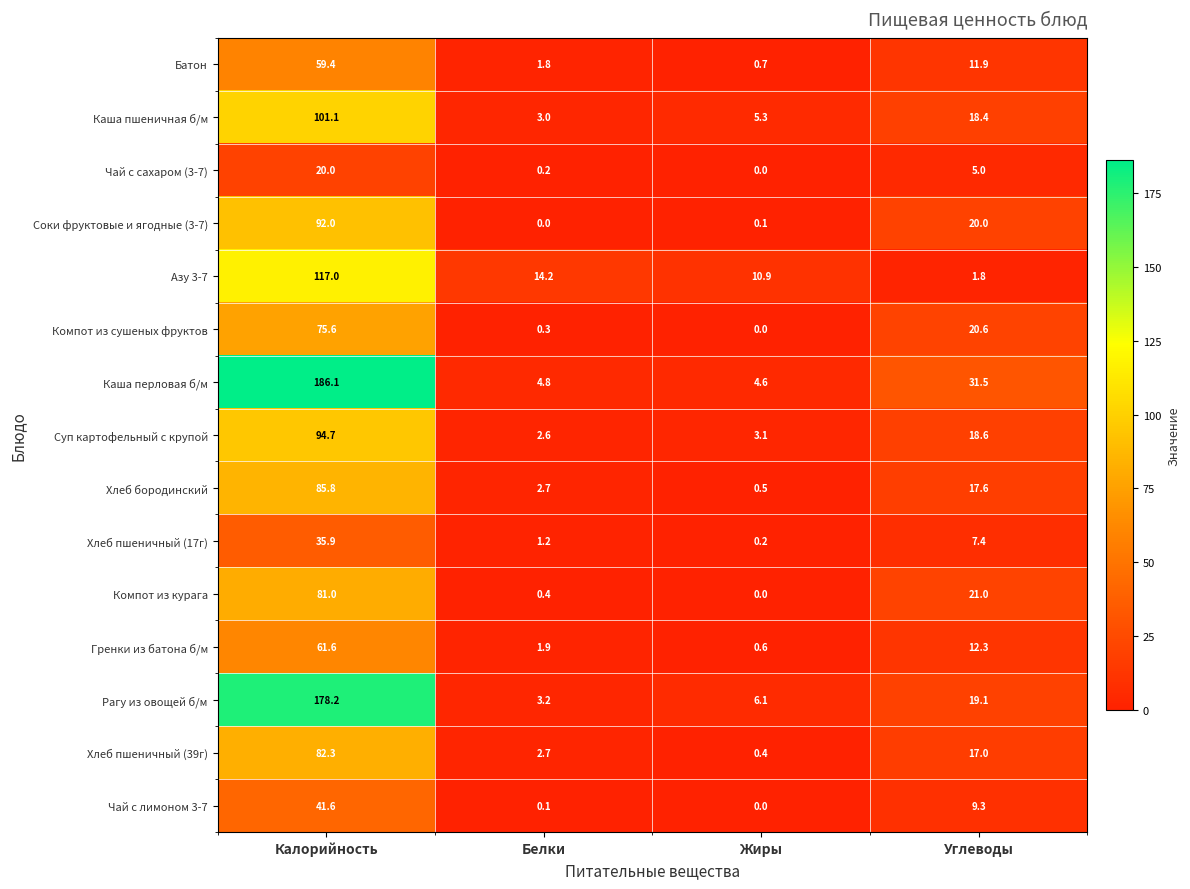

Rank the series by their maximum value, from lowest to highest.

Чай с сахаром (3-7), Хлеб пшеничный (17г), Чай с лимоном 3-7, Батон, Гренки из батона б/м, Компот из сушеных фруктов, Компот из курага, Хлеб пшеничный (39г), Хлеб бородинский, Соки фруктовые и ягодные (3-7), Суп картофельный с крупой, Каша пшеничная б/м, Азу 3-7, Рагу из овощей б/м, Каша перловая б/м